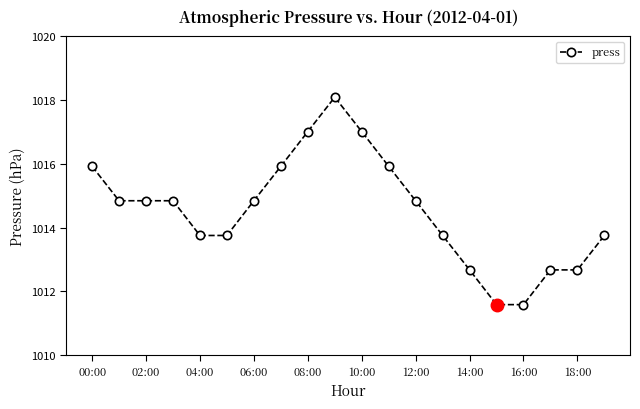

Reading right to left, what are all the values shown in this chart?

1013.8	1012.7	1012.7	1011.6	1011.6	1012.7	1013.8	1014.8	1015.9	1017.0	1018.1	1017.0	1015.9	1014.8	1013.8	1013.8	1014.8	1014.8	1014.8	1015.9